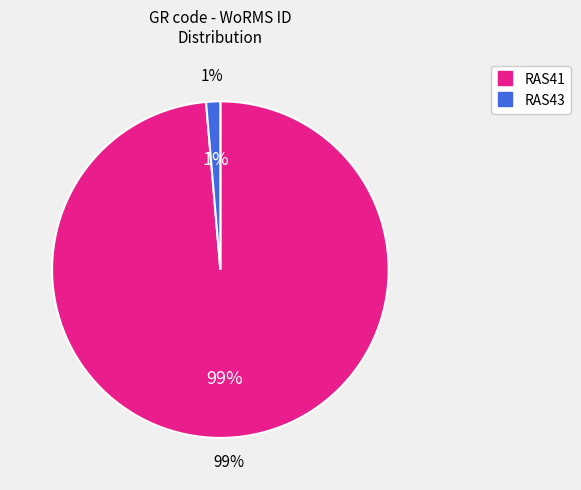

Which slice represents more than half of the pie?

RAS41